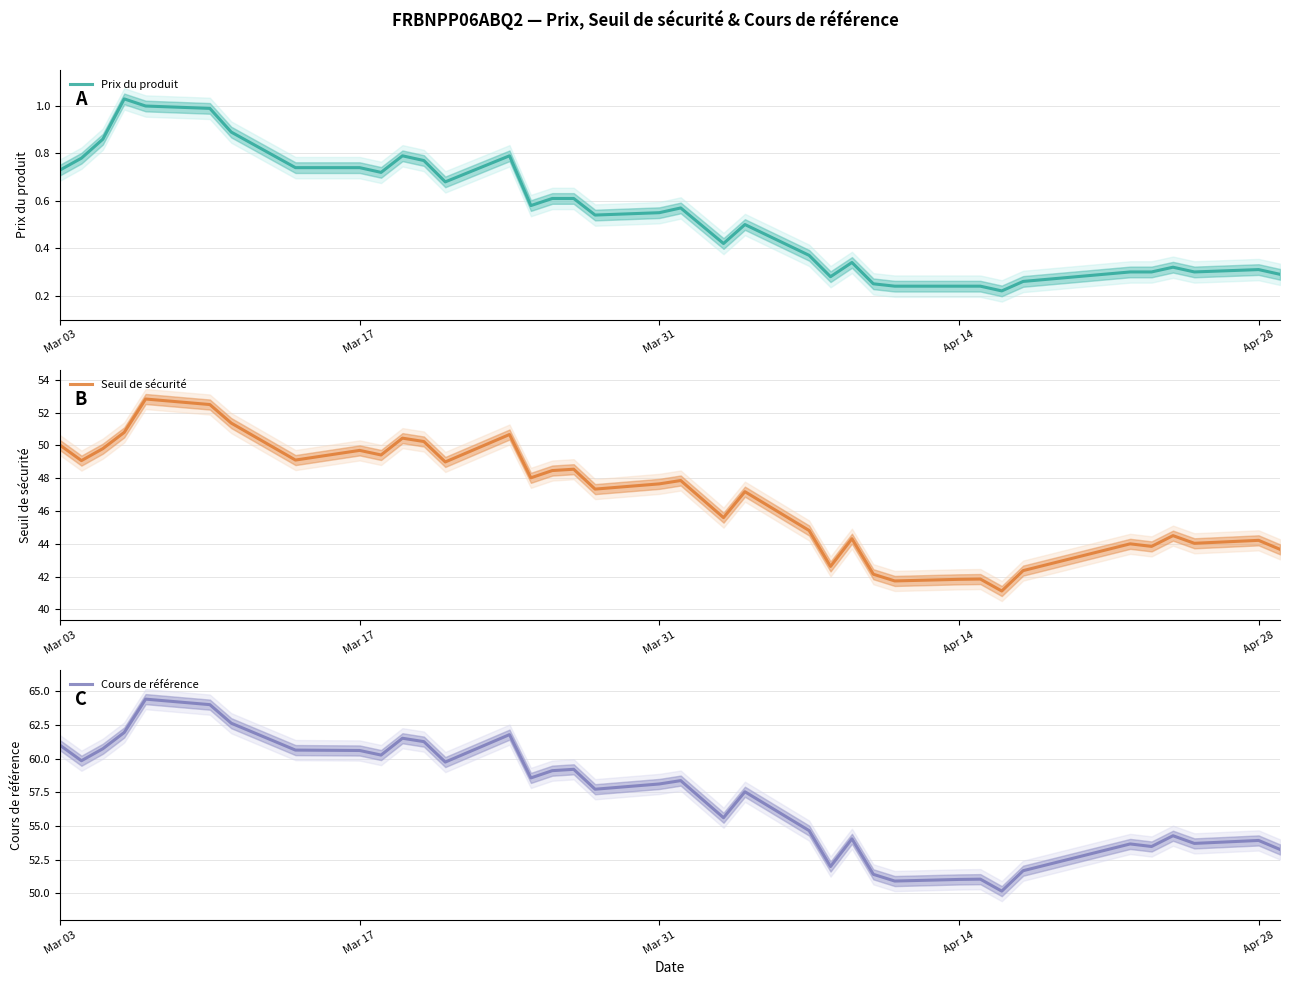

What is the minimum value for Seuil de sécurité?

41.1